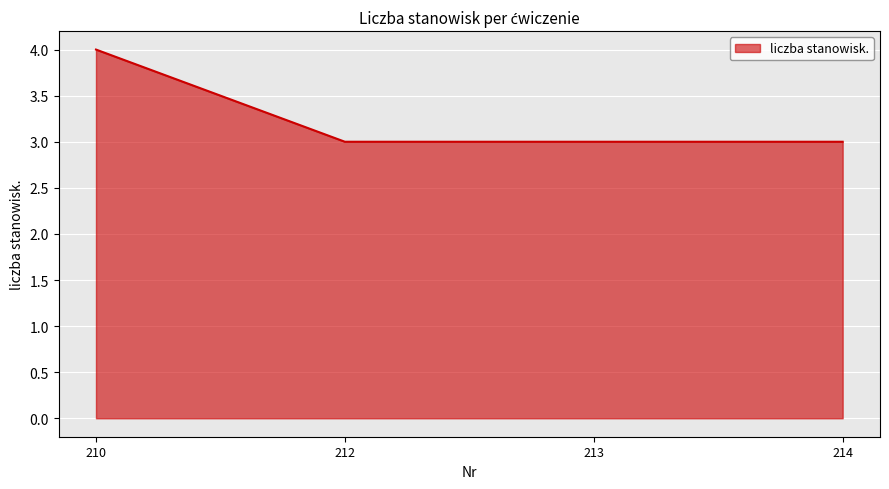

Which label corresponds to the largest value in the chart?

210